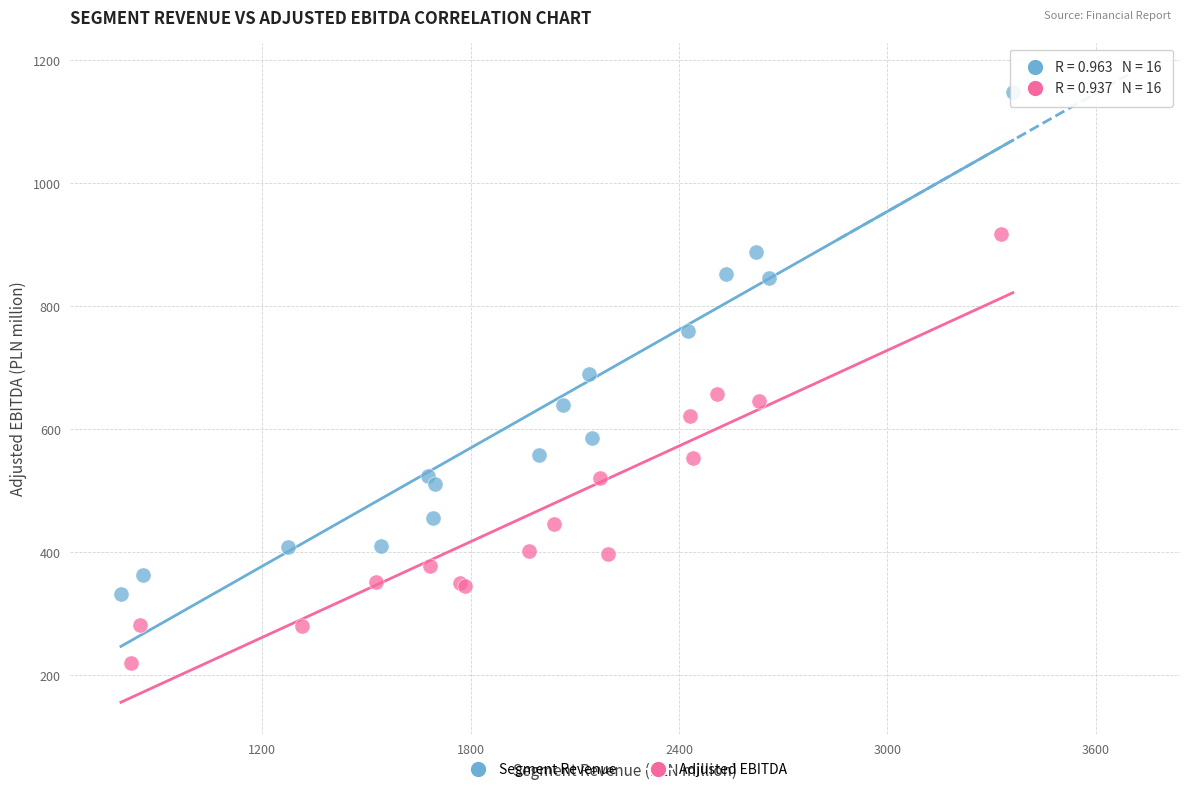

Which series reaches the minimum Y coordinate?

Adjusted EBITDA